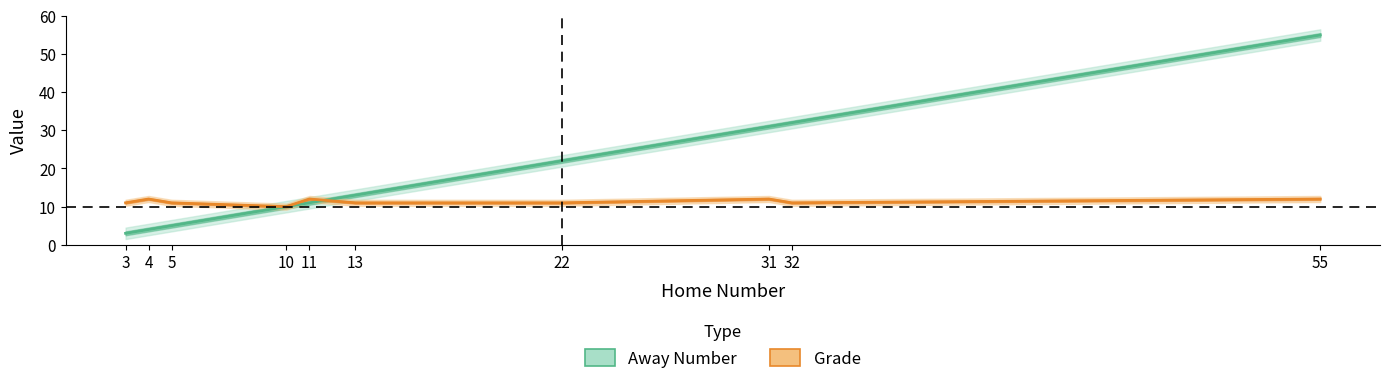

How many lines are shown in the chart?

2